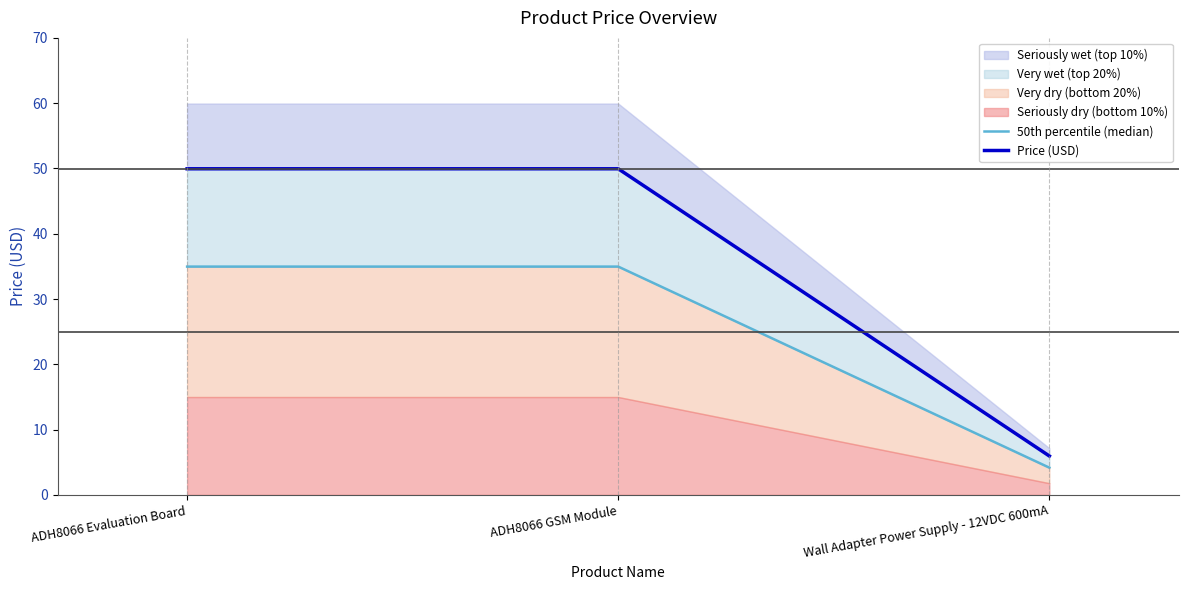

List the series in order of their peak value, highest first.

Price (USD), 50th percentile (median)